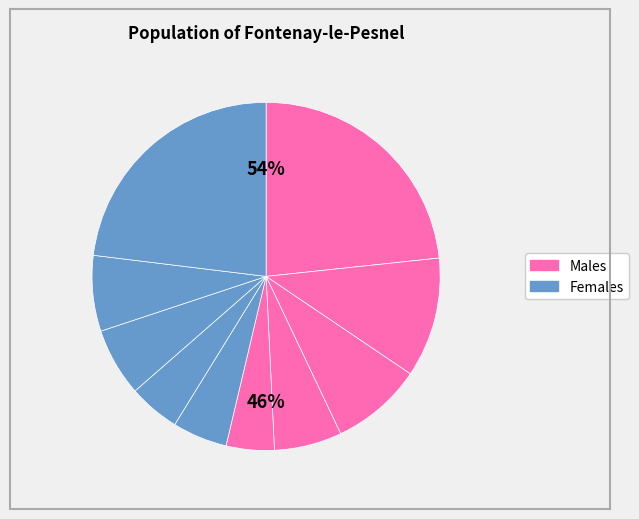

Count the number of slices in the pie.

10